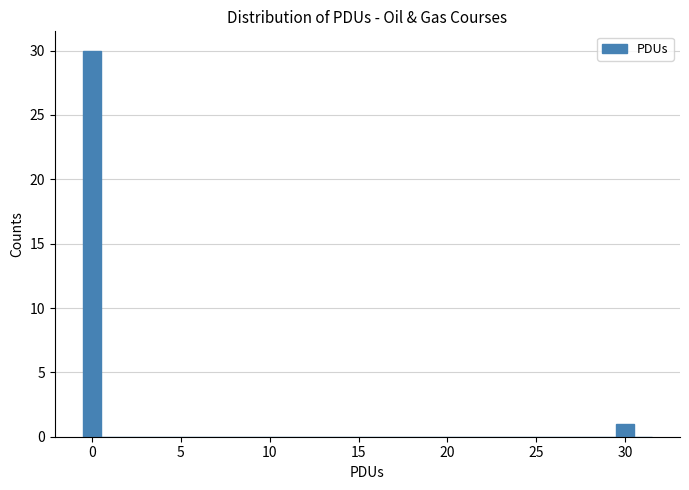

Around what value on the x-axis is the tallest bar? Give the approximate position of its centre, as read against the axis.

0.0